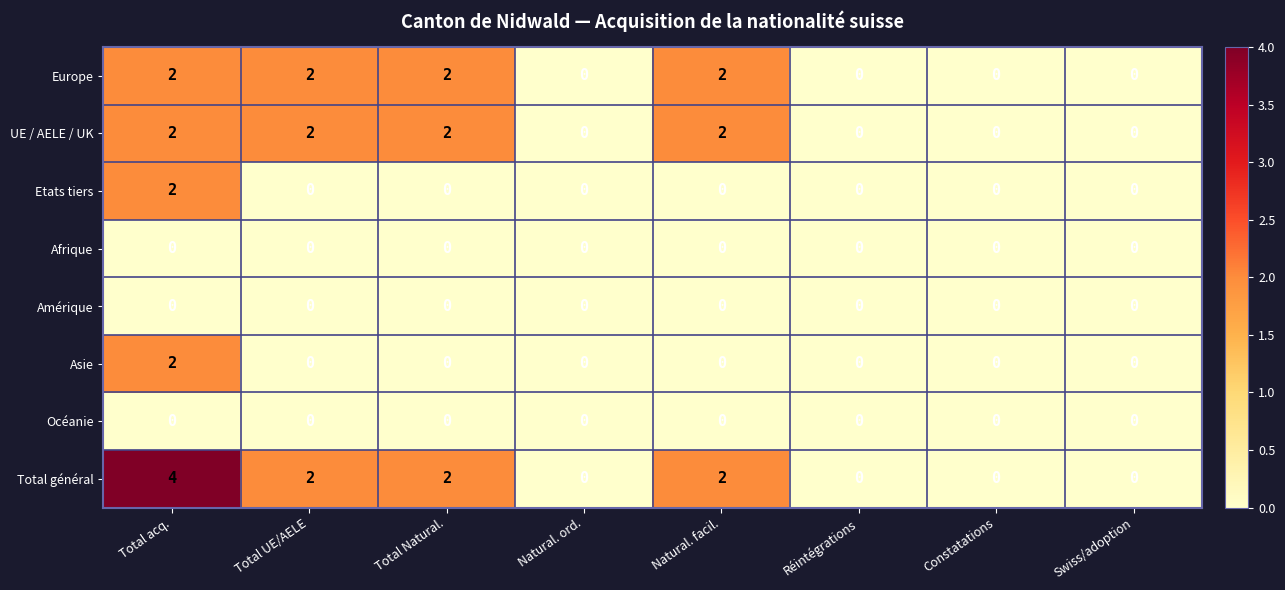

Which series has the largest total across all categories?

Total général